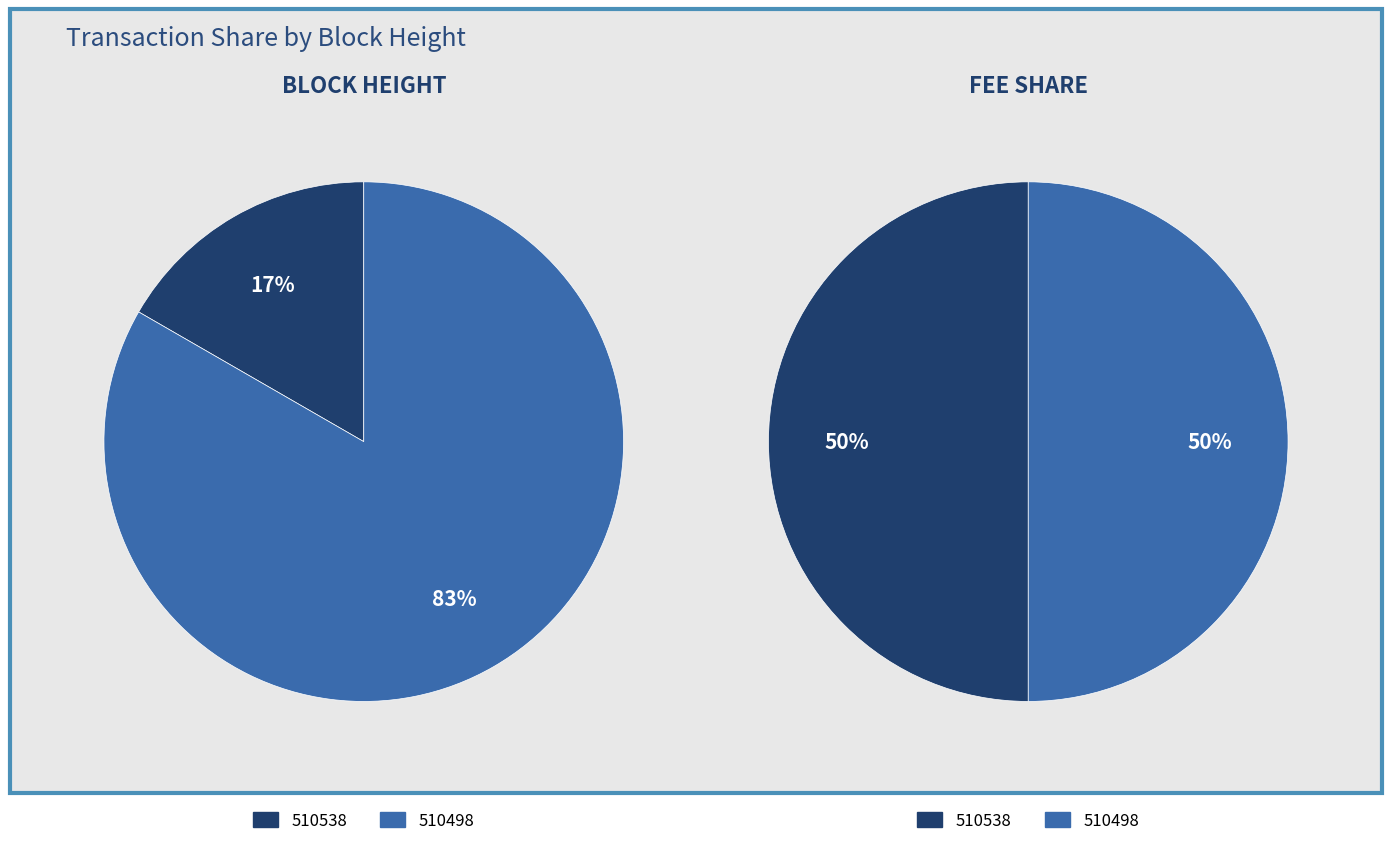

How many segments does this pie chart have?

2